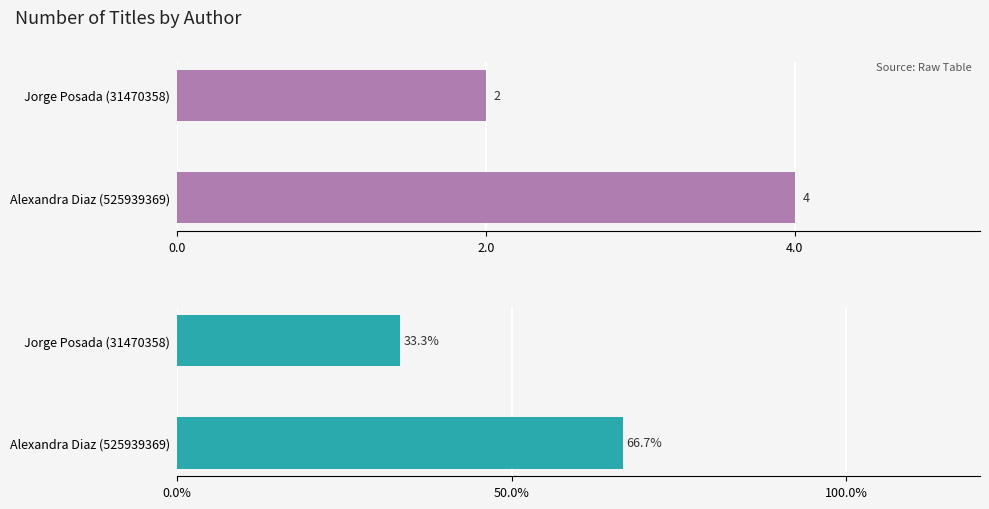

The value of Number of Titles at Alexandra Diaz (525939369) is 6.0. True or false?

False